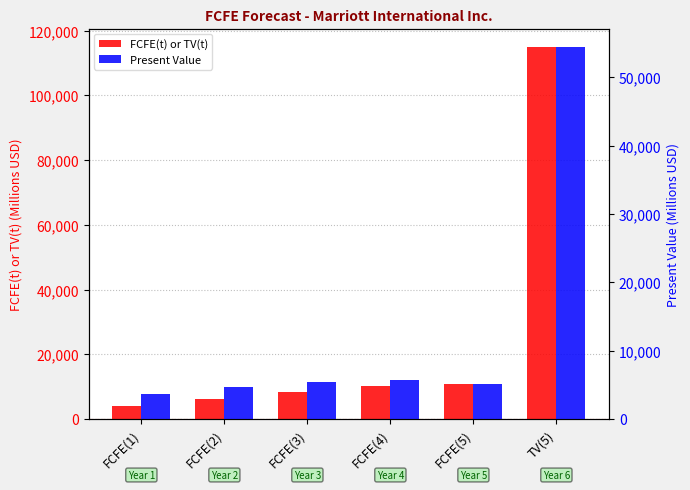

What is the label of the 1st bar from the right?

TV(5)